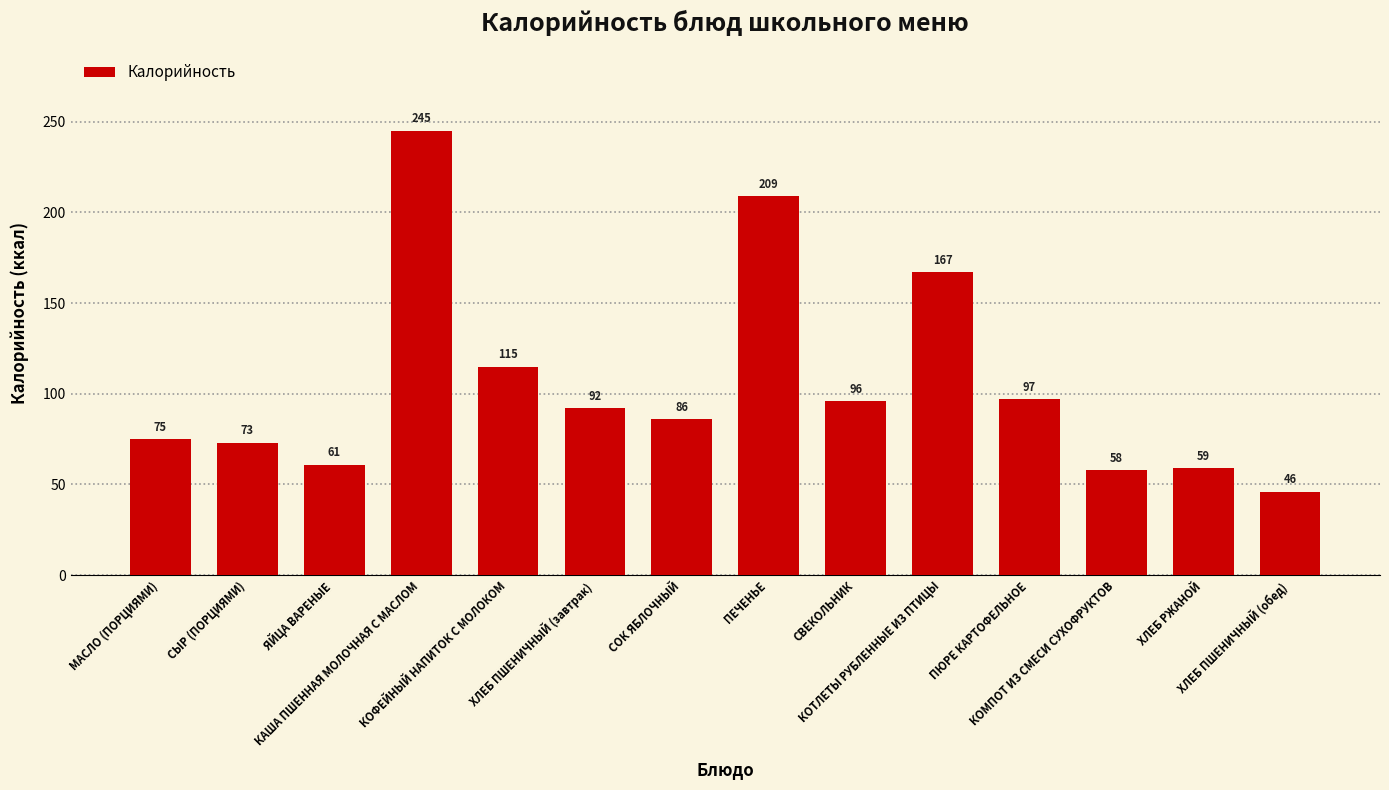

What is the value of the 10th bar from the left?

167